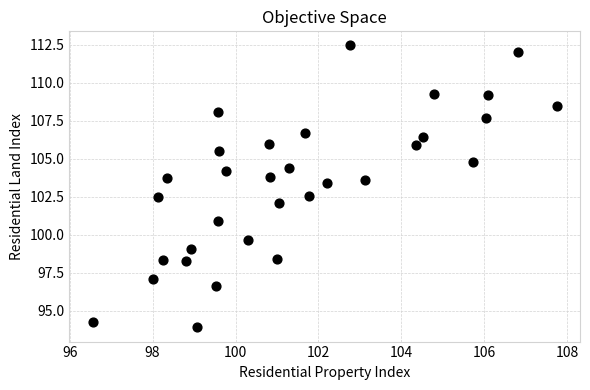

What is the range of X values (max minus min)?

11.2